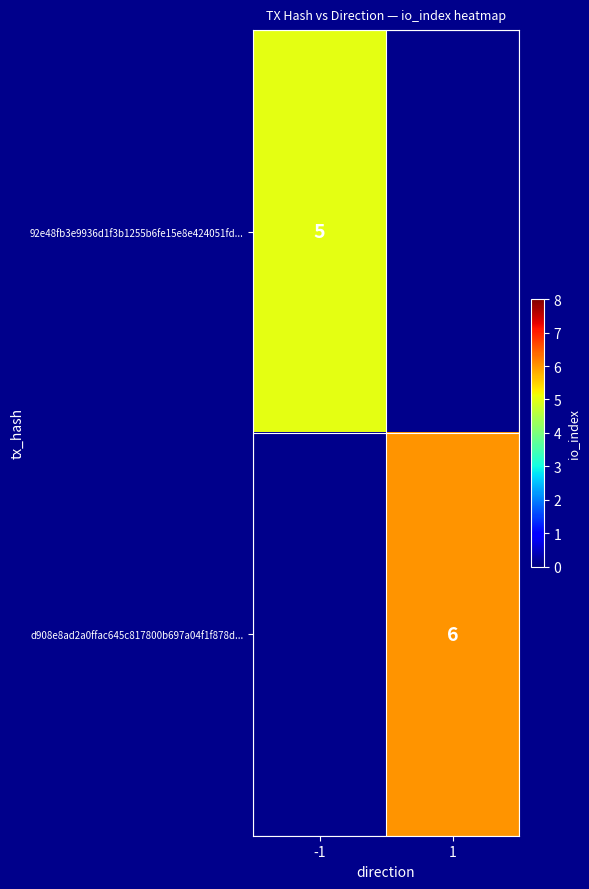

At which category does the chart reach its peak across all series?

1